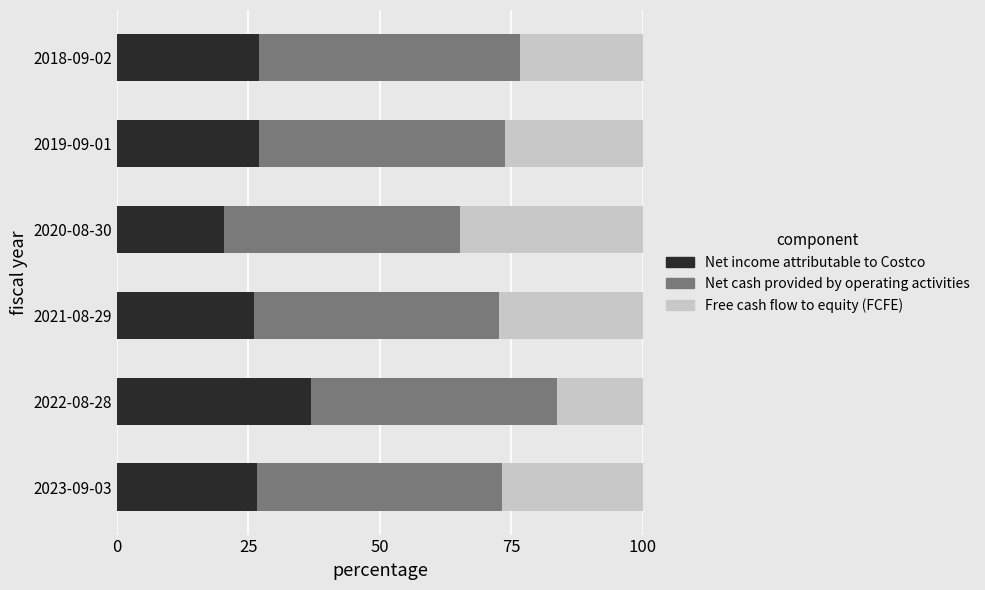

True or false: Net income attributable to Costco has a value of 26.5 at 2023-09-03.

True